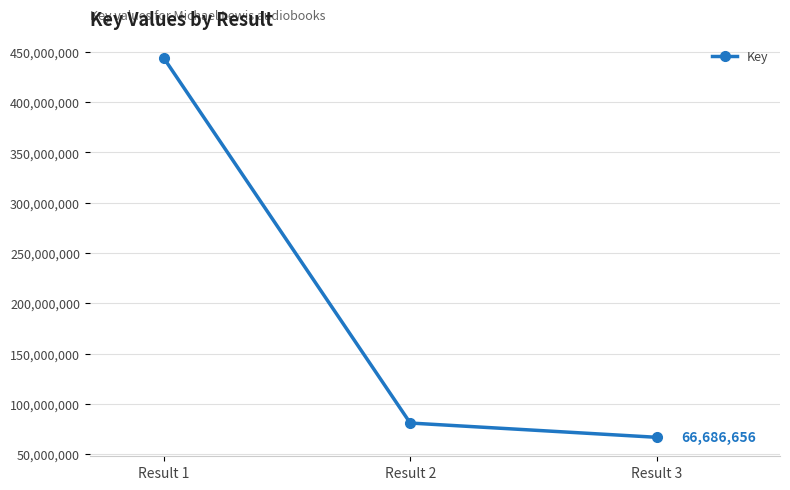

How many lines are shown in the chart?

1